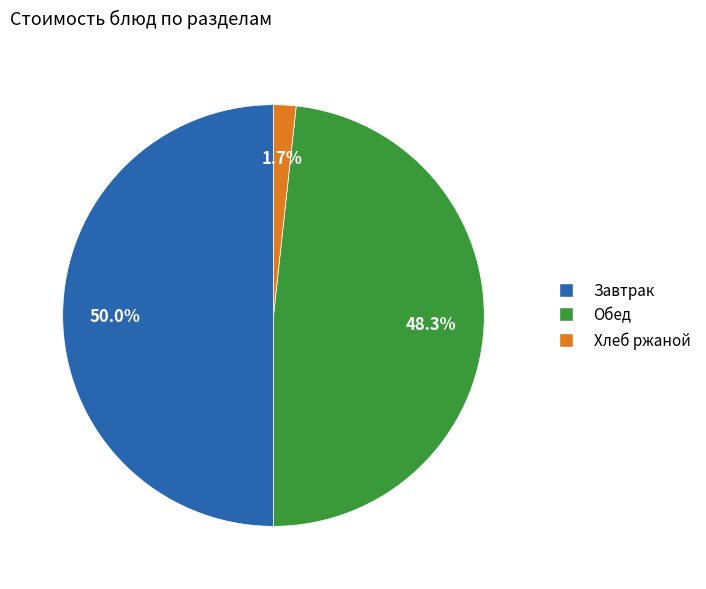

How many slices are in this pie chart?

3